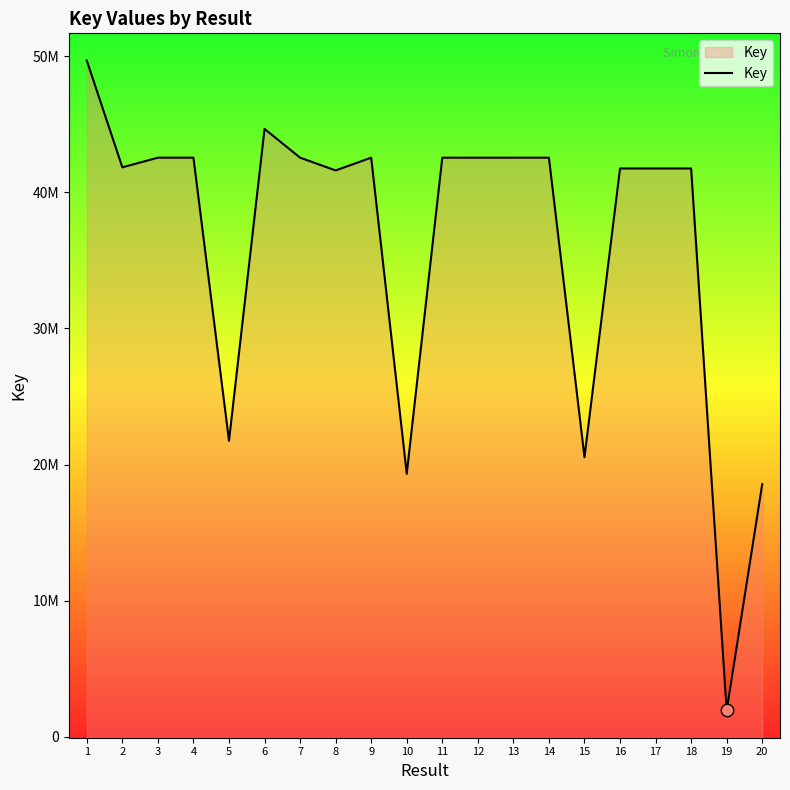

What is the ratio of the value at 20 to the value at 10?

1.0